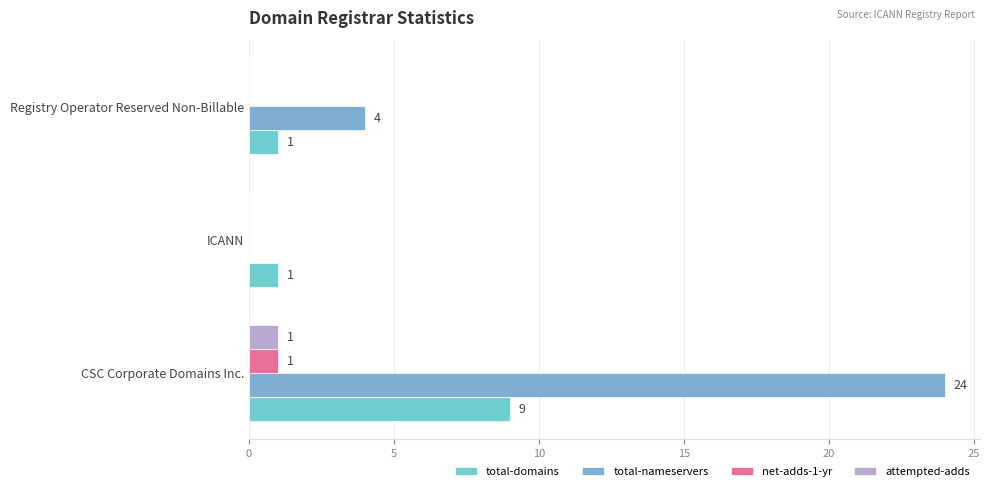

How many attempted-adds values are between 0 and 1?

3